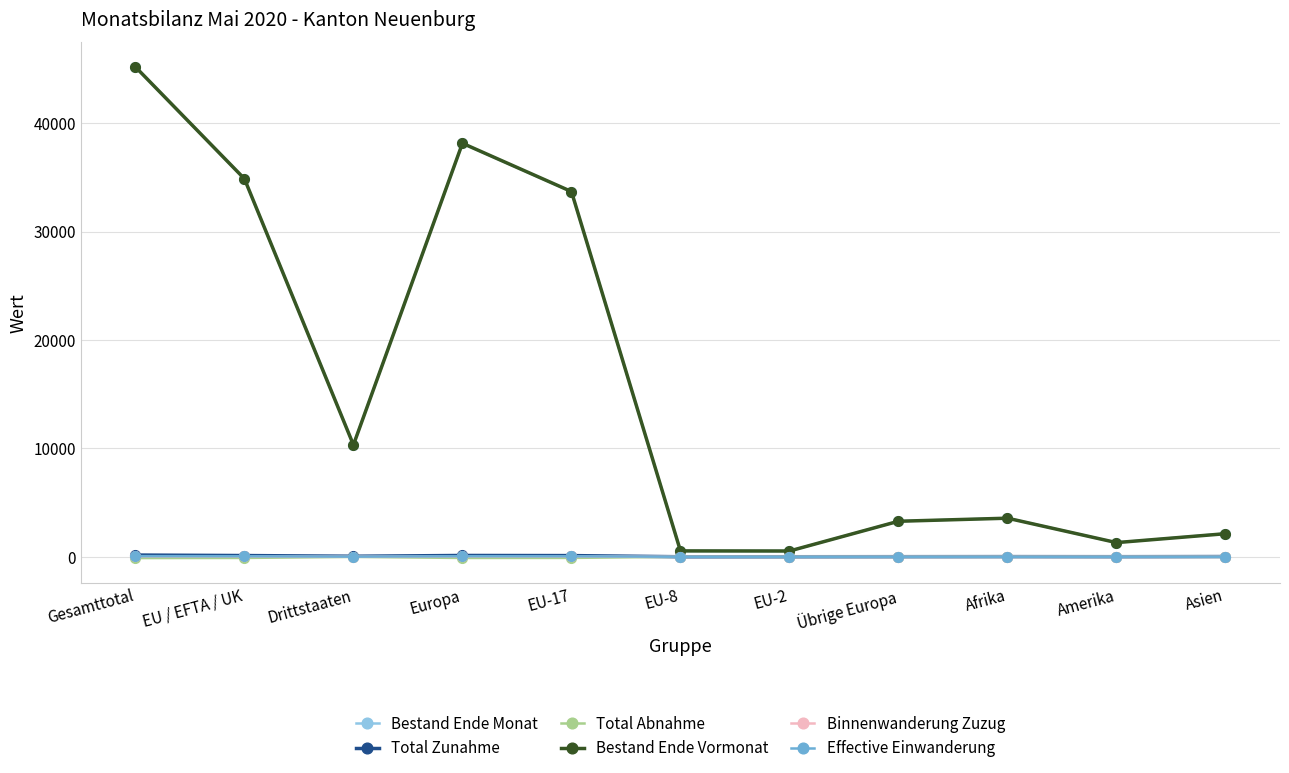

What is the difference between the Effective Einwanderung values at EU-2 and EU-8?

1